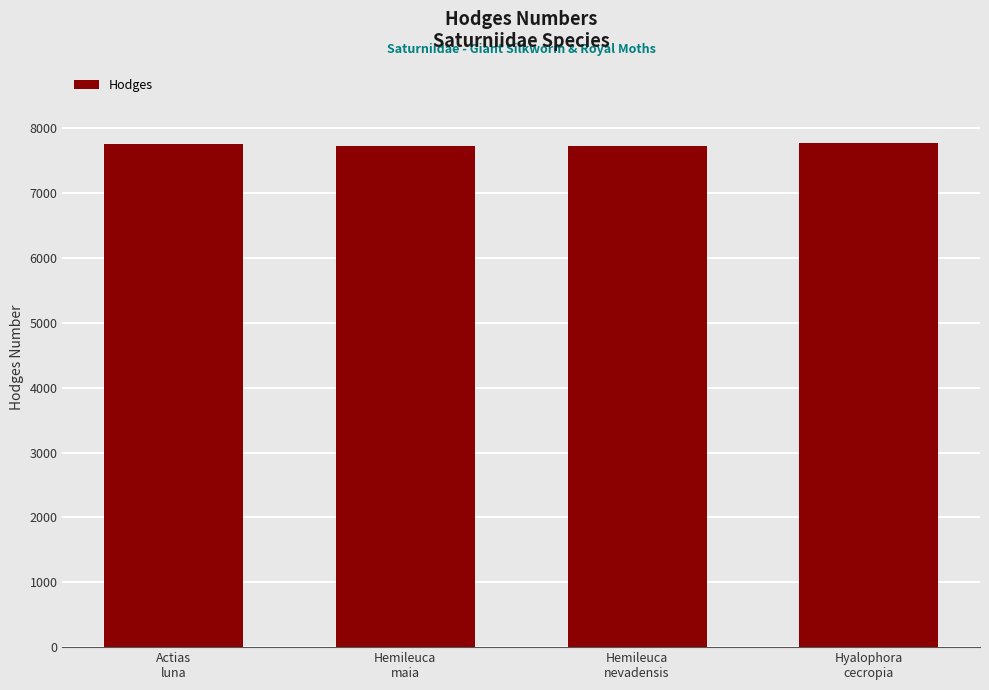

Approximately how many times larger is the value at Actias
luna compared to Hyalophora
cecropia?

1.0